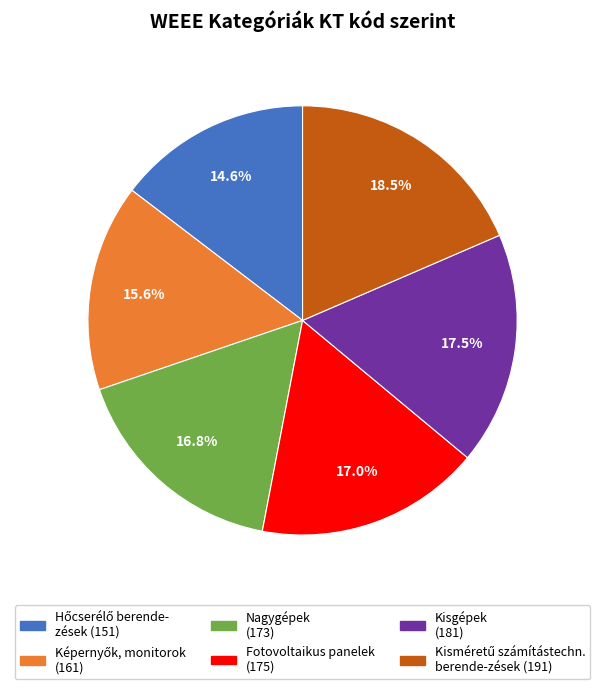

Is there any slice that represents more than half of the pie?

No